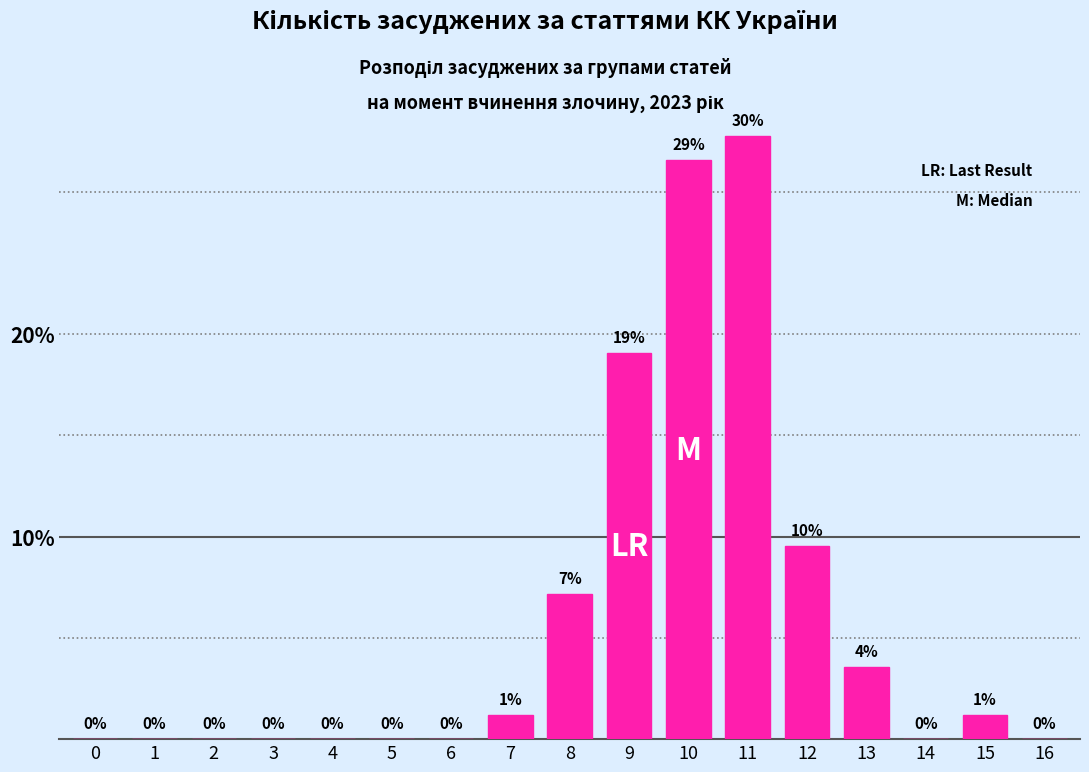

Between 12 and 15, which is larger?

12